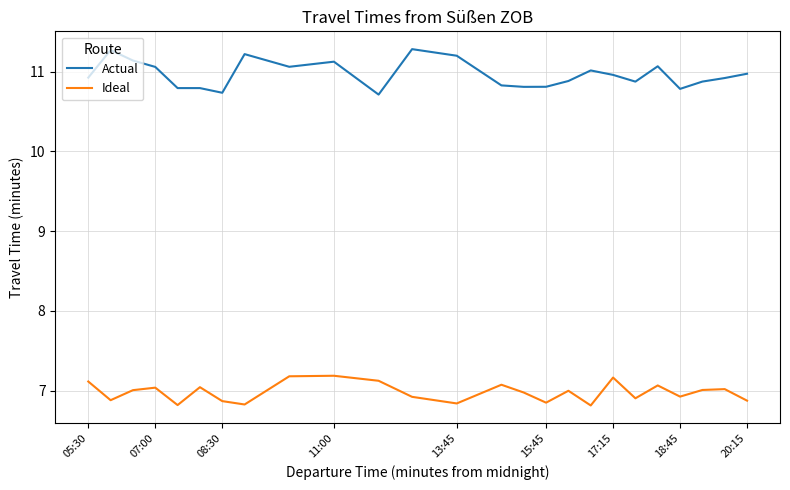

What is the maximum value for Ideal?

7.2